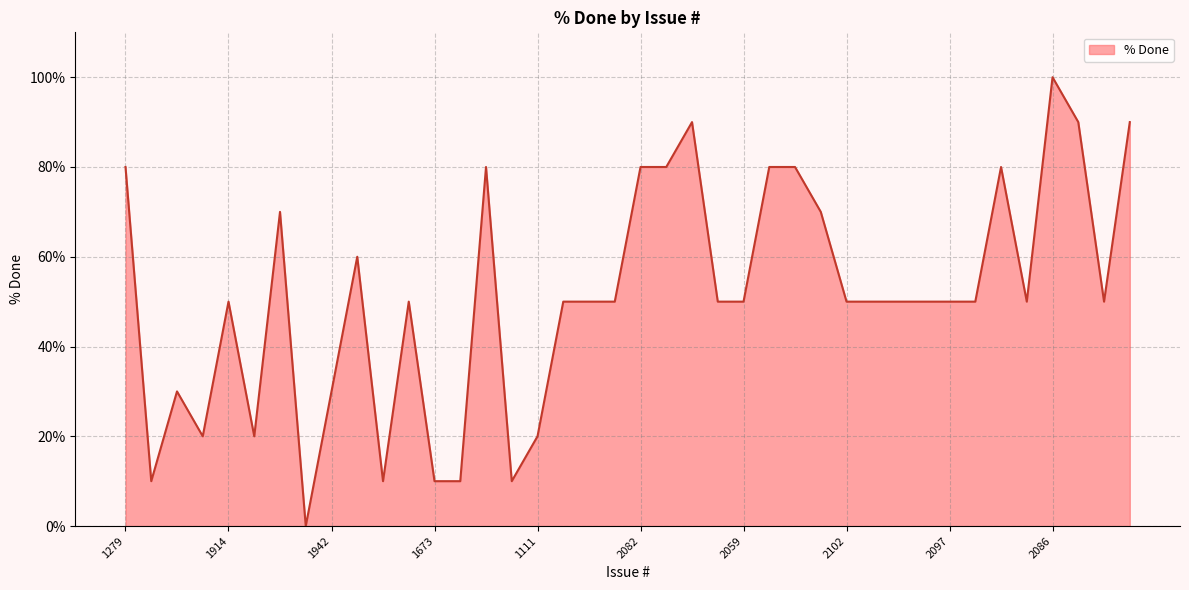

What is the sum of all values?

2050